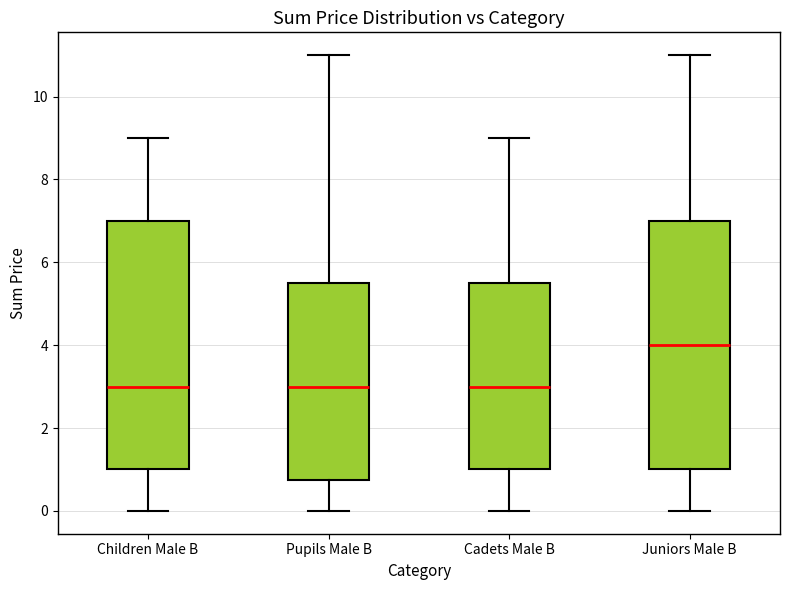

Reading left to right, read every box against the y-axis: the position of its median line, the range the box covers, and the ends of its whiskers. The values are not printed on the chart, so give them approximately, as read against the axis.

Children Male B: median 3.0, box 1.0 to 7.0, whiskers 0.0 to 9.0
Pupils Male B: median 3.0, box 0.8 to 5.6, whiskers 0.0 to 11.0
Cadets Male B: median 3.0, box 1.0 to 5.6, whiskers 0.0 to 9.0
Juniors Male B: median 4.0, box 1.0 to 7.0, whiskers 0.0 to 11.0